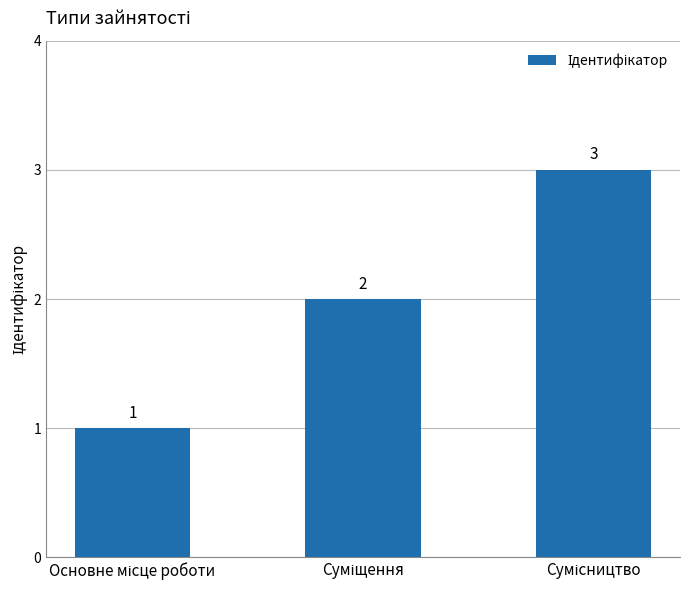

Reading left to right, transcribe all the data shown in this chart.

1	2	3